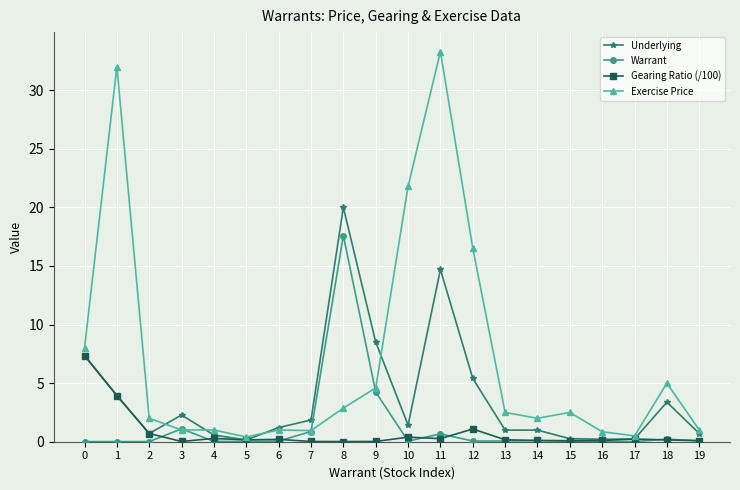

The Exercise Price series shows 1.0 at 3. True or false?

True